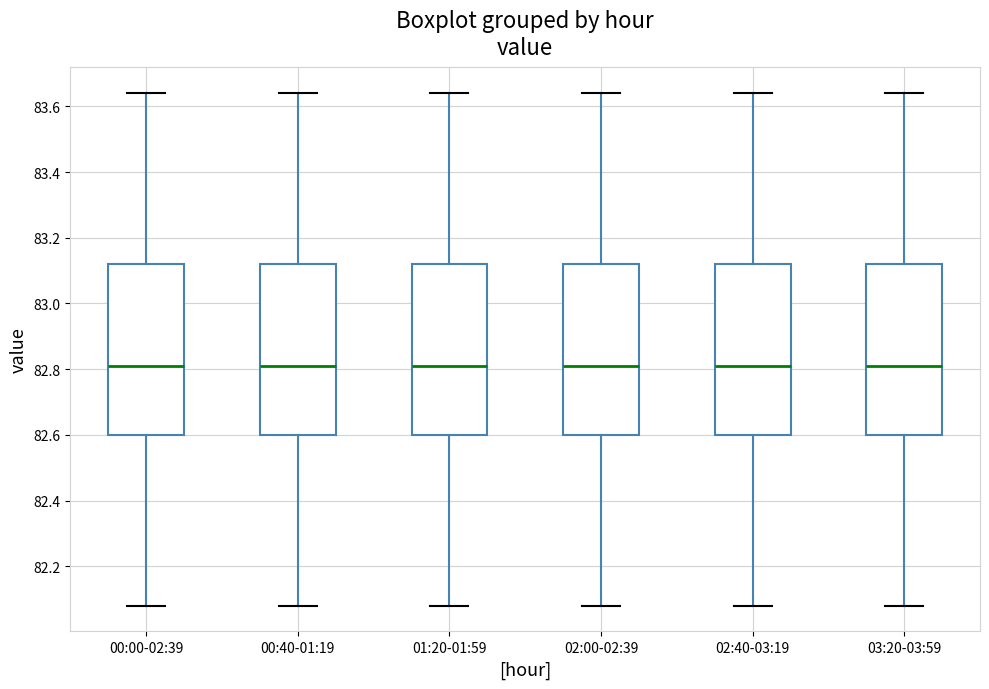

Where does the upper whisker of the box for 01:20-01:59 end on the y-axis? The values are not printed on the chart, so give them approximately, as read against the axis.

83.64